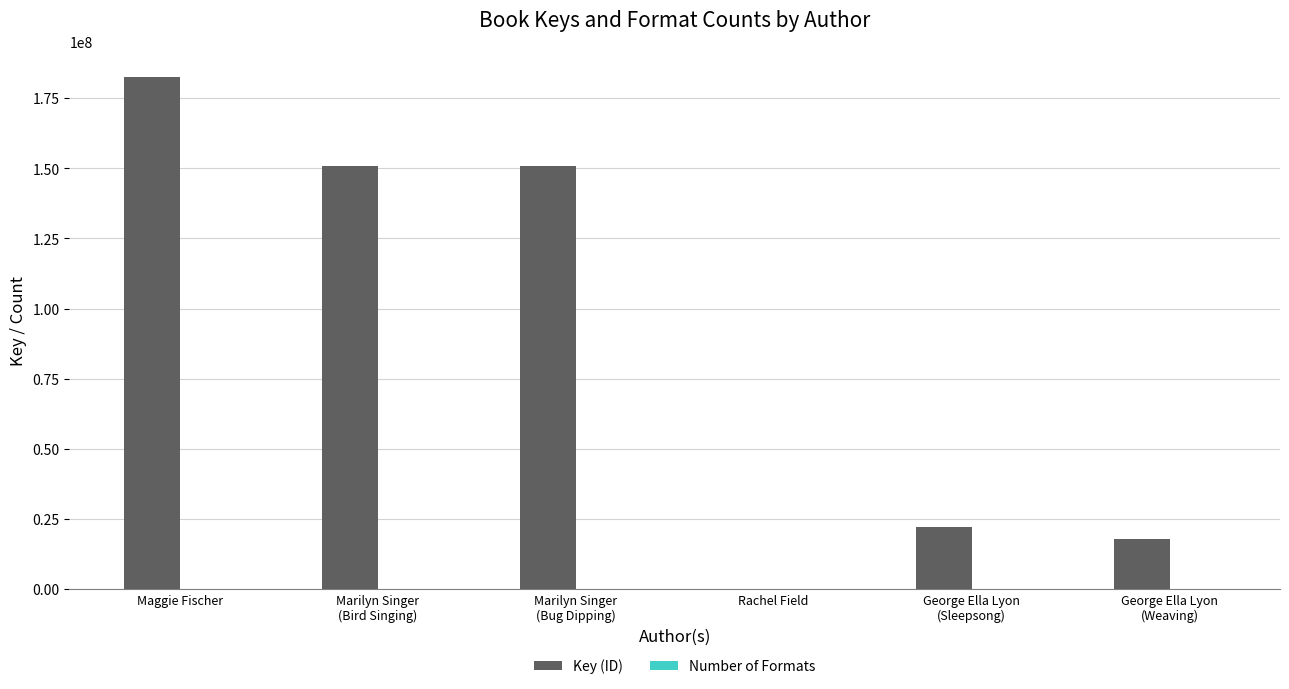

What is the maximum value shown in the chart?

182621425